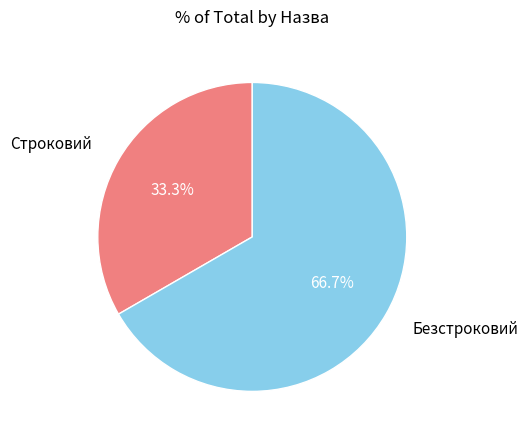

Is there any slice that represents more than half of the pie?

Yes